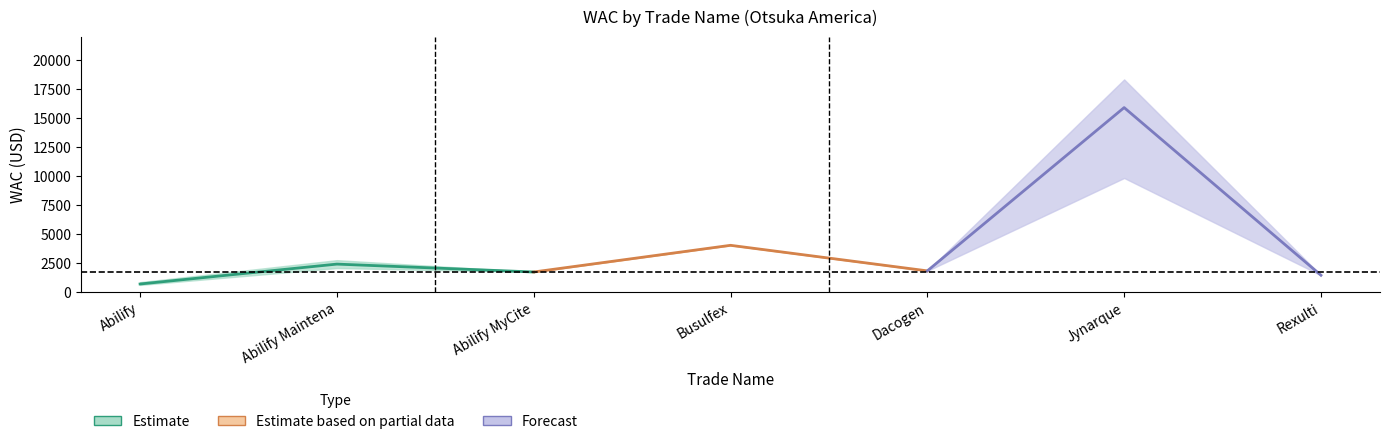

The Estimate based on partial data series shows 1794.3 at Busulfex. True or false?

False